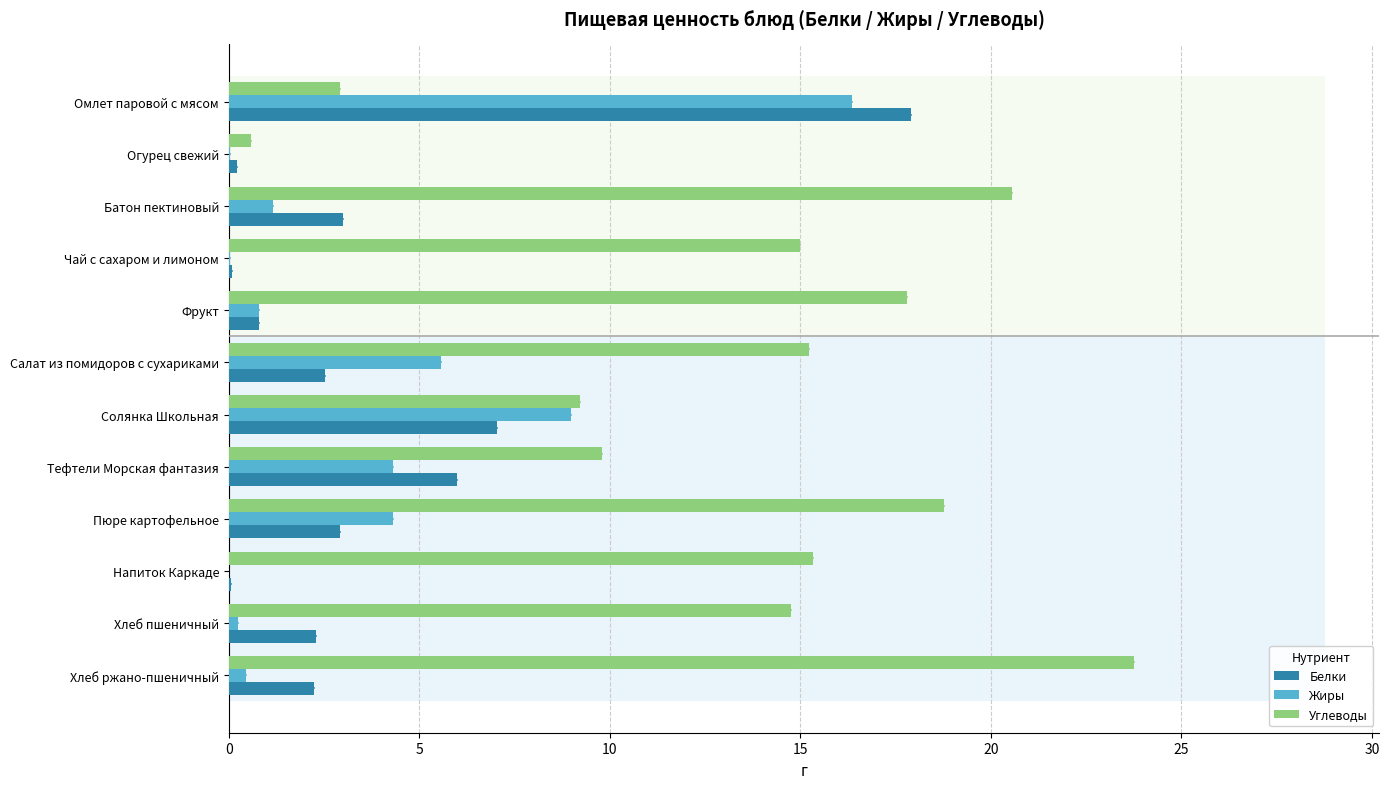

Which series has the largest total across all categories?

Углеводы